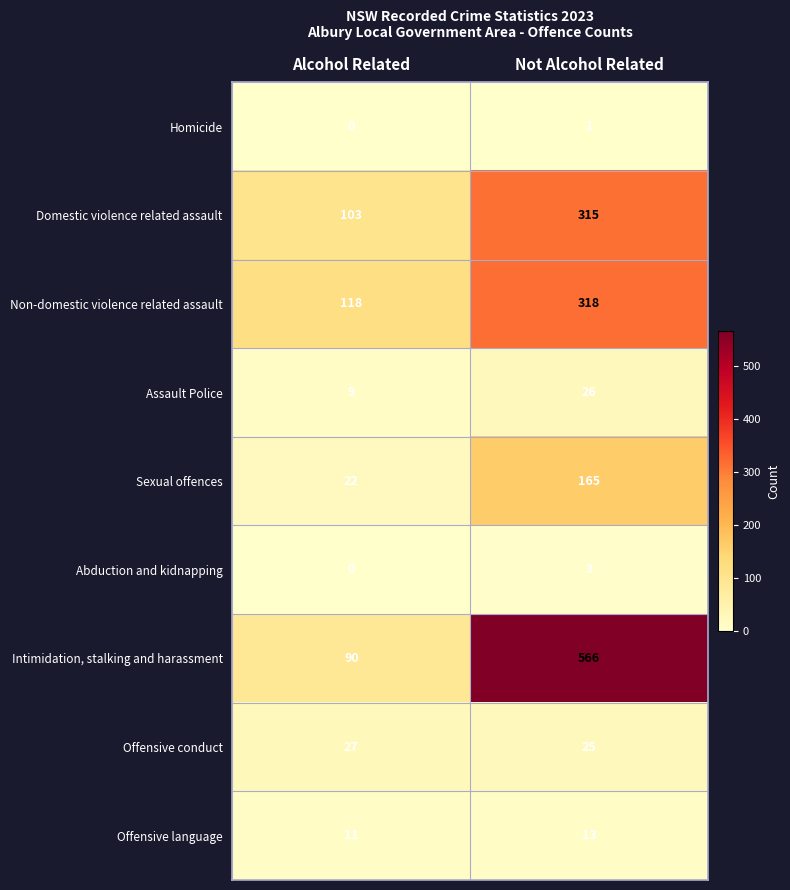

Which series has the largest range (max minus min)?

Intimidation, stalking and harassment